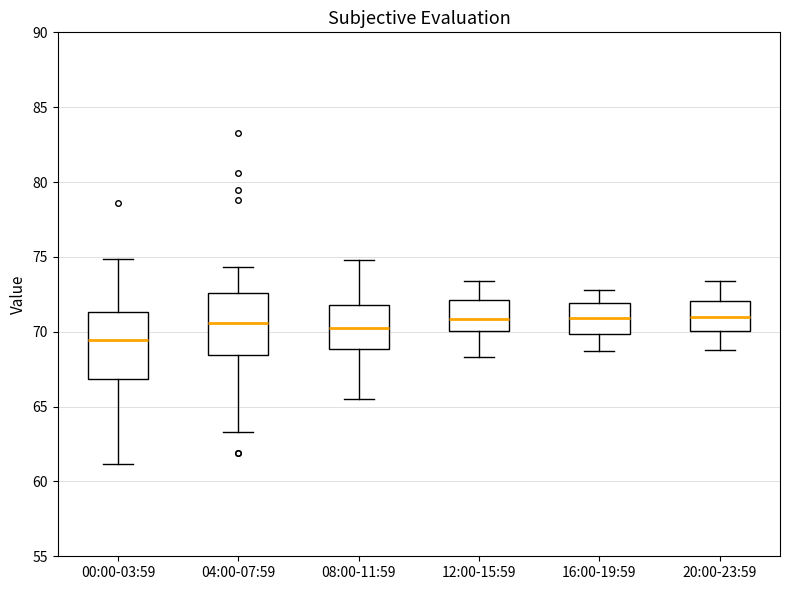

Reading left to right, read every box against the y-axis: the position of its median line, the range the box covers, and the ends of its whiskers. The values are not printed on the chart, so give them approximately, as read against the axis.

00:00-03:59: median 69.5, box 67.0 to 71.5, whiskers 61.0 to 75.0
04:00-07:59: median 70.5, box 68.5 to 72.5, whiskers 63.5 to 74.5
08:00-11:59: median 70.5, box 69.0 to 72.0, whiskers 65.5 to 75.0
12:00-15:59: median 71.0, box 70.0 to 72.0, whiskers 68.5 to 73.5
16:00-19:59: median 71.0, box 70.0 to 72.0, whiskers 68.5 to 73.0
20:00-23:59: median 71.0, box 70.0 to 72.0, whiskers 69.0 to 73.5